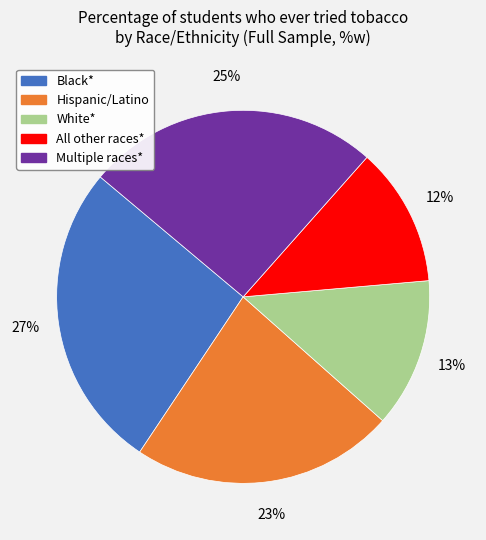

Count the number of slices in the pie.

5